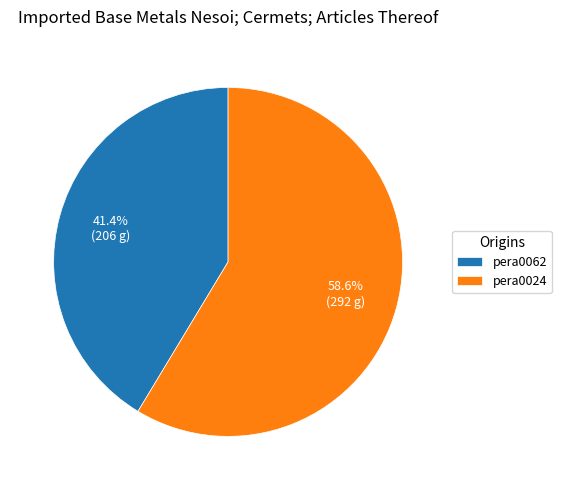

To the nearest percent, what is the average slice percentage?

50%